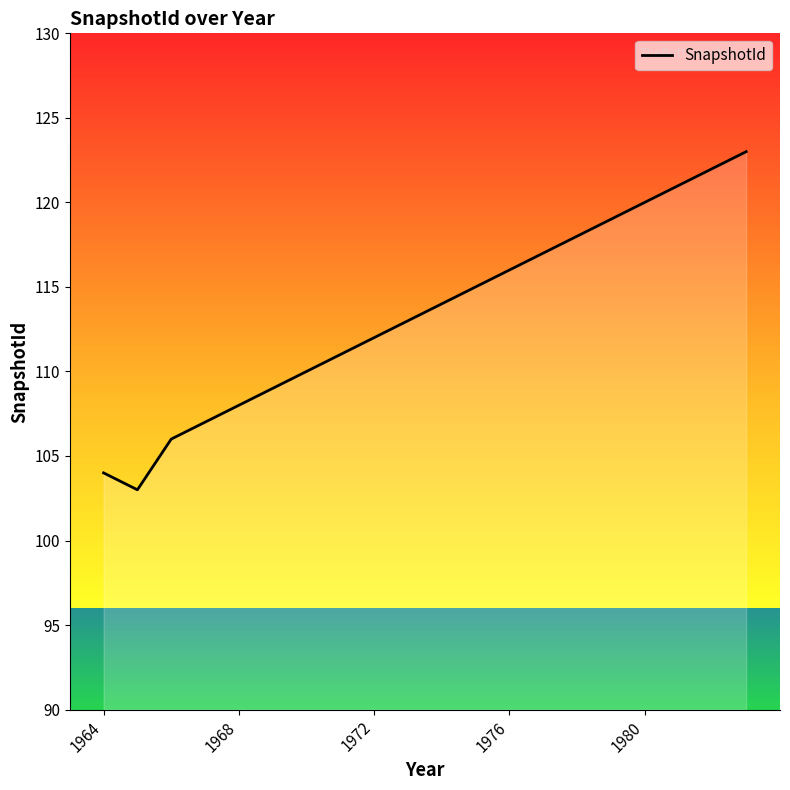

What is the difference between the maximum and minimum values?

20